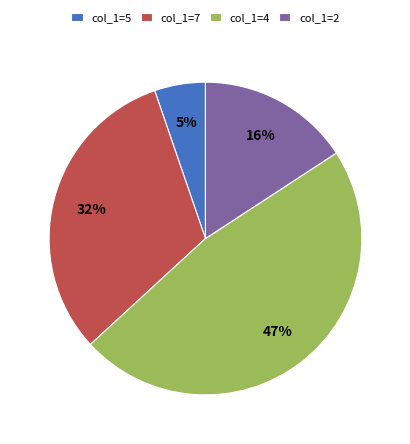

What is the largest slice in the pie chart?

col_1=4